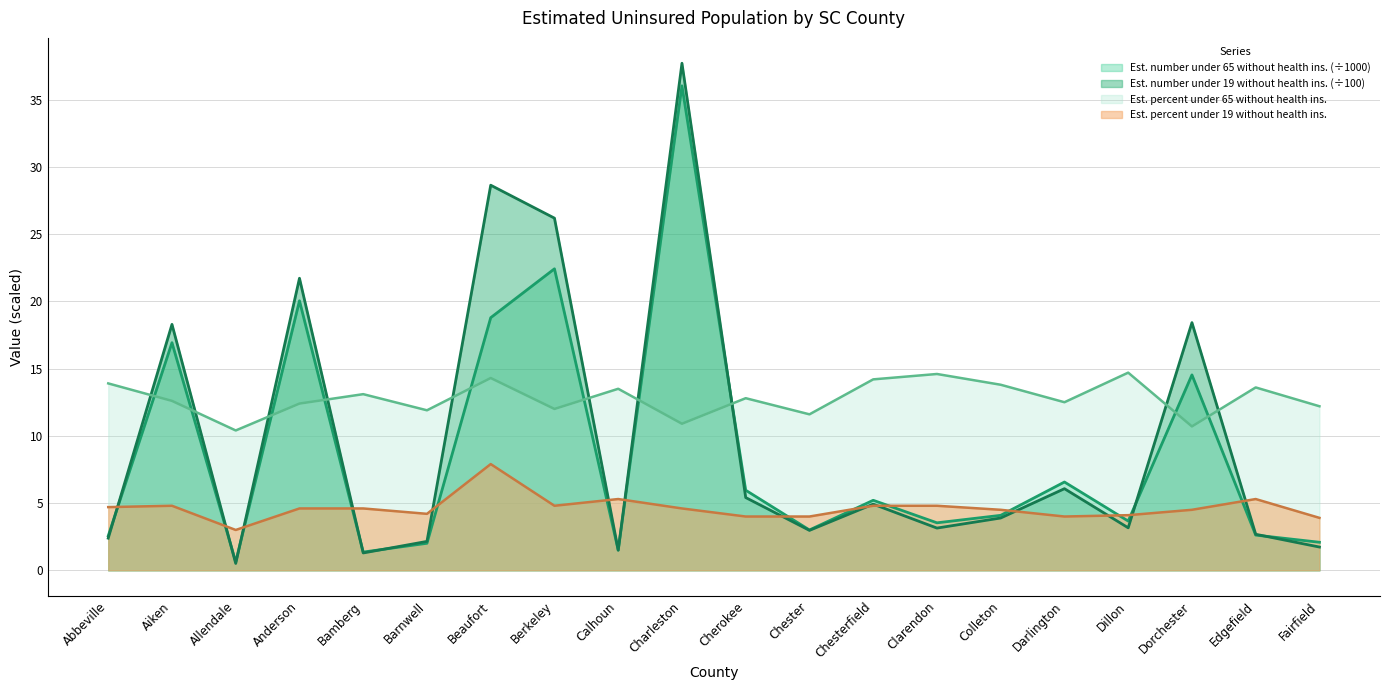

How many series are shown in this chart?

4